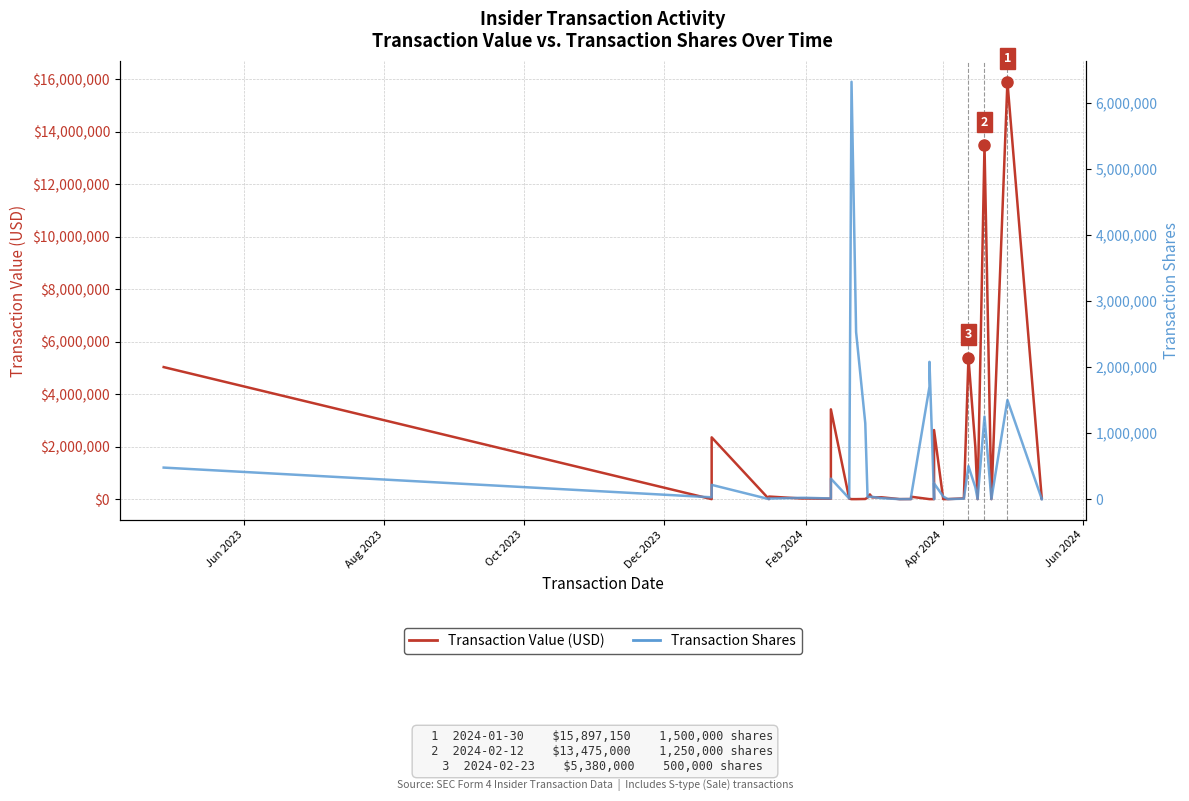

How many data points in Transaction Shares are less than 30000?

20